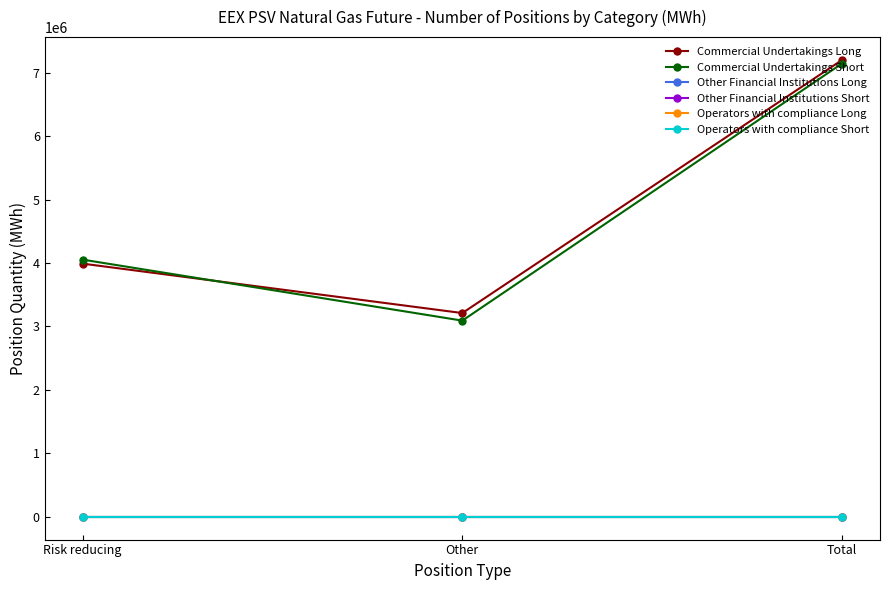

Is this an area chart (filled region under the line)?

No